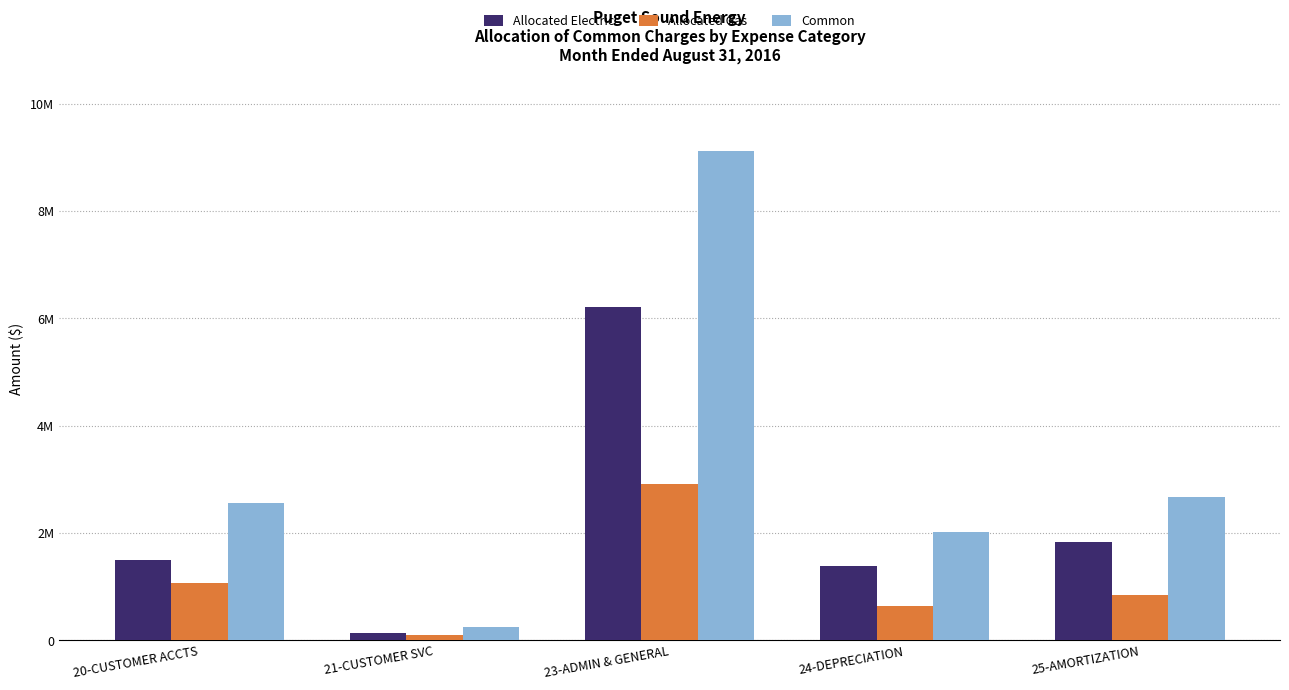

Between 25-AMORTIZATION and 20-CUSTOMER ACCTS, which is larger?

25-AMORTIZATION